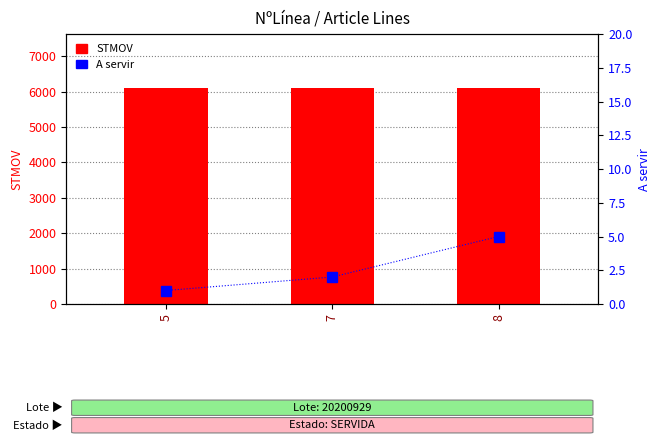

The value of STMOV at 8 is 6100. True or false?

True